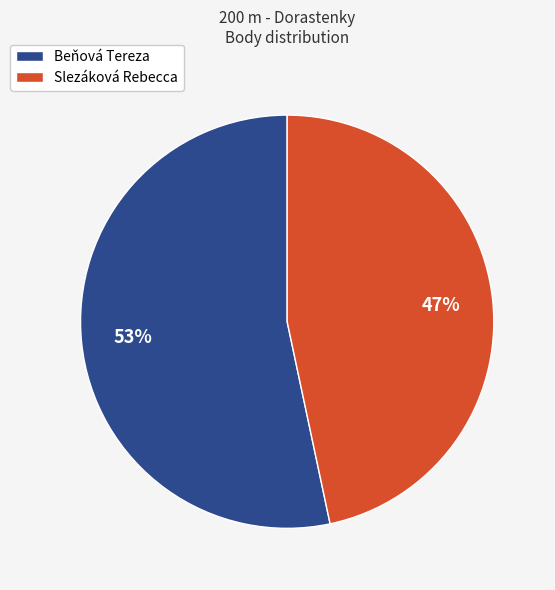

Rank the categories by value from highest to lowest.

Beňová Tereza, Slezáková Rebecca